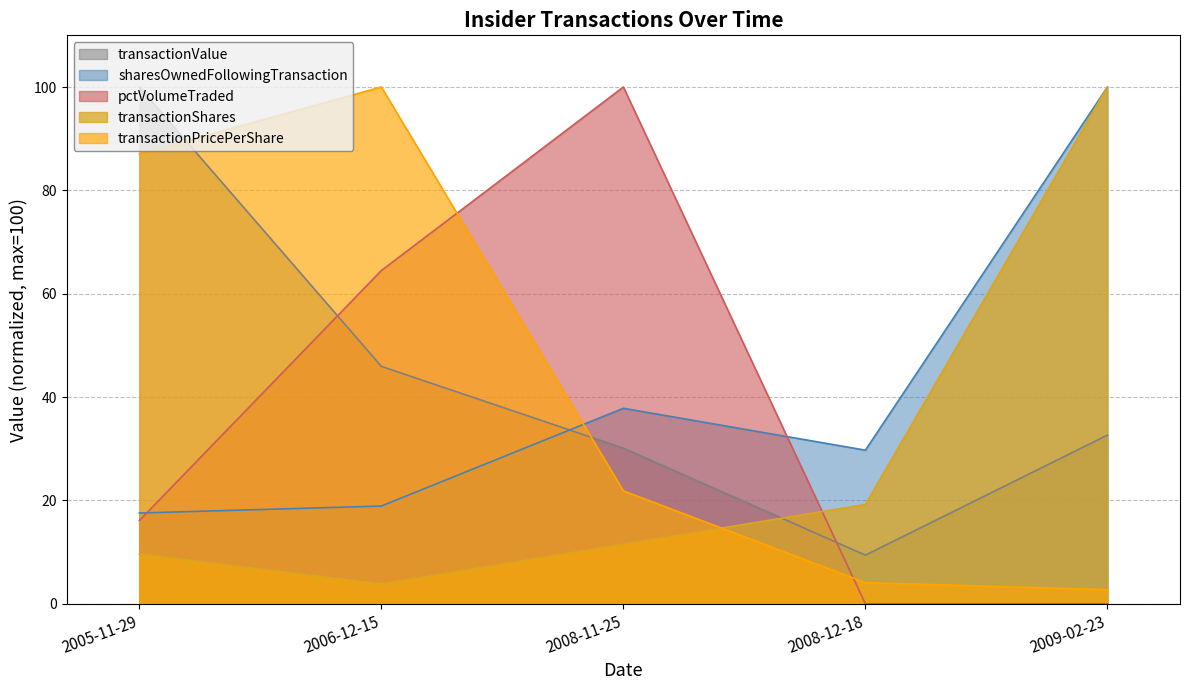

The value of transactionShares at 2008-11-25 is 16.4. True or false?

False